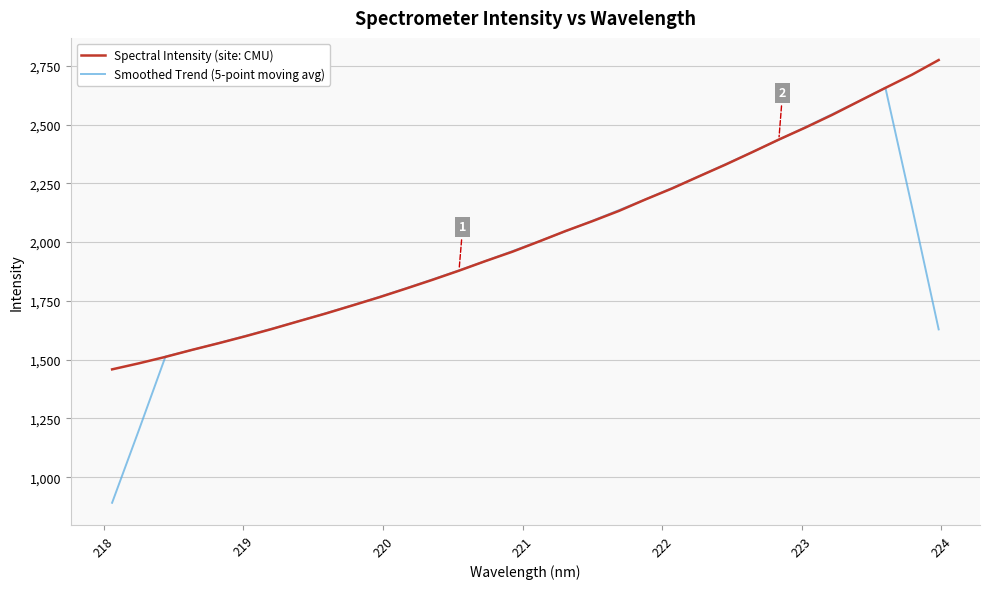

Does the chart display data point markers on the line(s)?

No